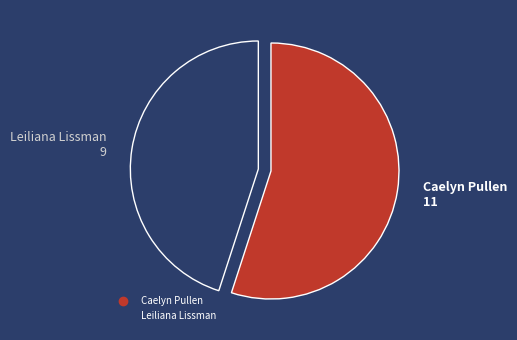

Which slice represents more than half of the pie?

Caelyn Pullen